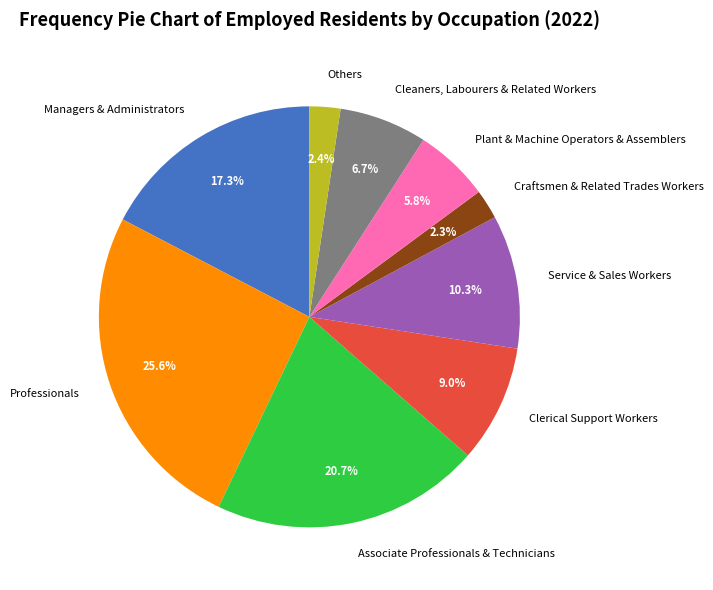

To the nearest percent, what is the difference between the Others and Plant & Machine Operators & Assemblers slice percentages?

3%